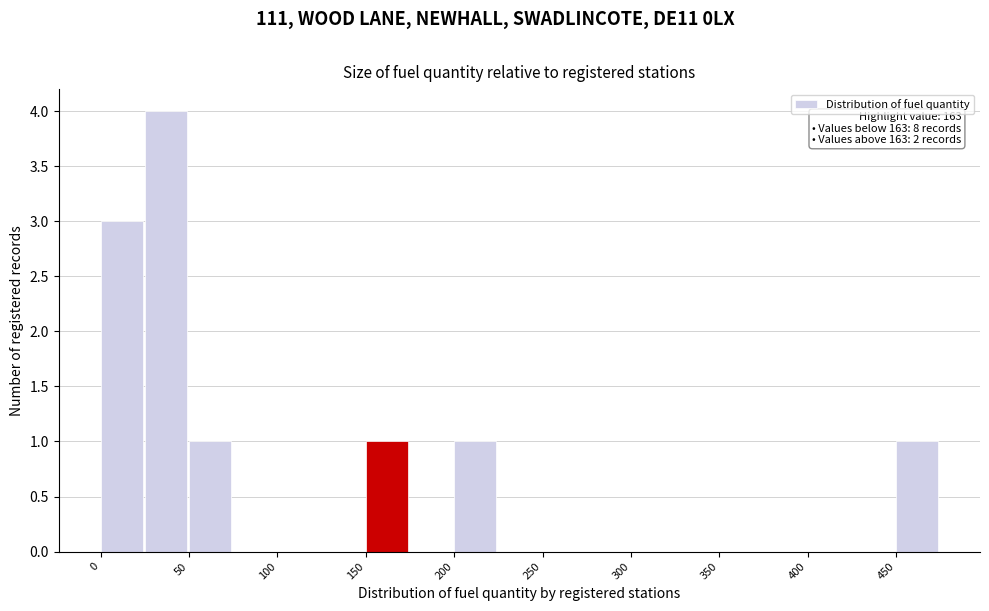

Over which range of the x-axis is the bar tallest?

25 to 50